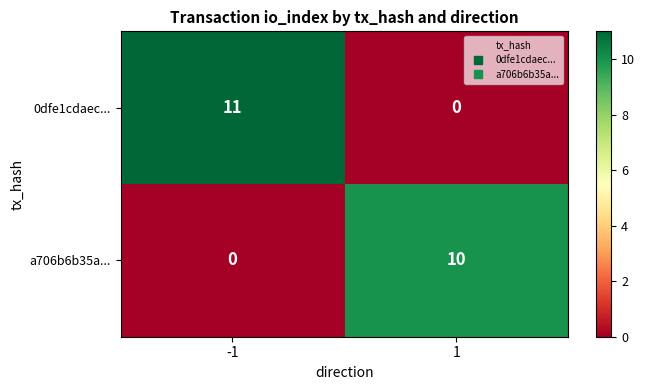

Which category has the highest value across all series?

-1